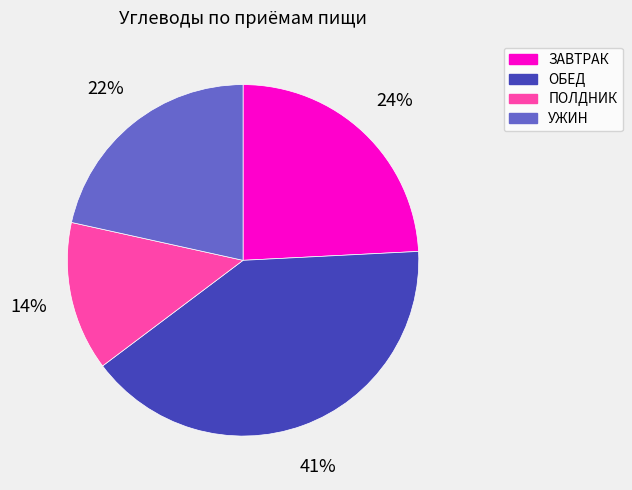

Count the number of slices in the pie.

4